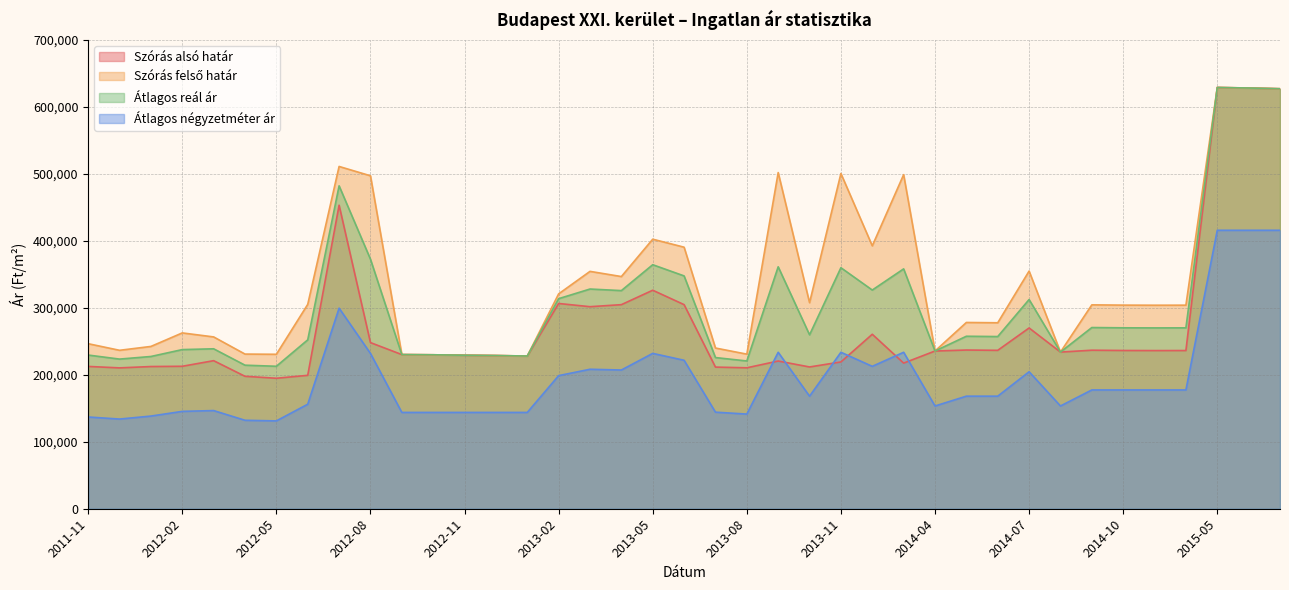

How many lines are shown in the chart?

4